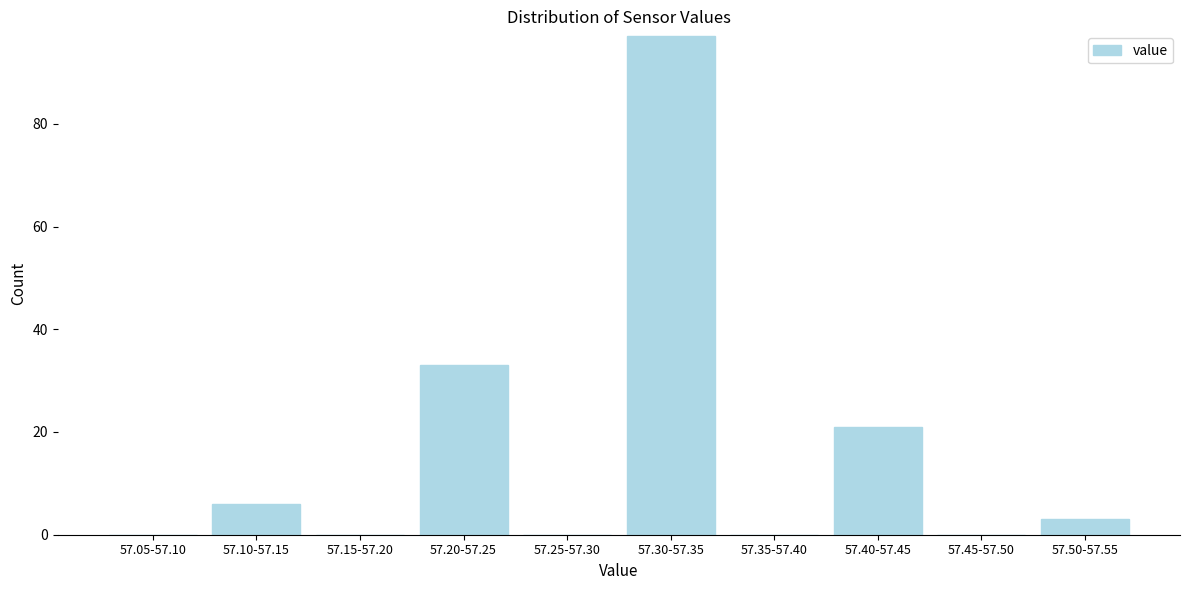

Reading left to right, what are all the values shown in this chart?

57.05-57.10=0	57.10-57.15=6	57.15-57.20=0	57.20-57.25=33	57.25-57.30=0	57.30-57.35=97	57.35-57.40=0	57.40-57.45=21	57.45-57.50=0	57.50-57.55=3